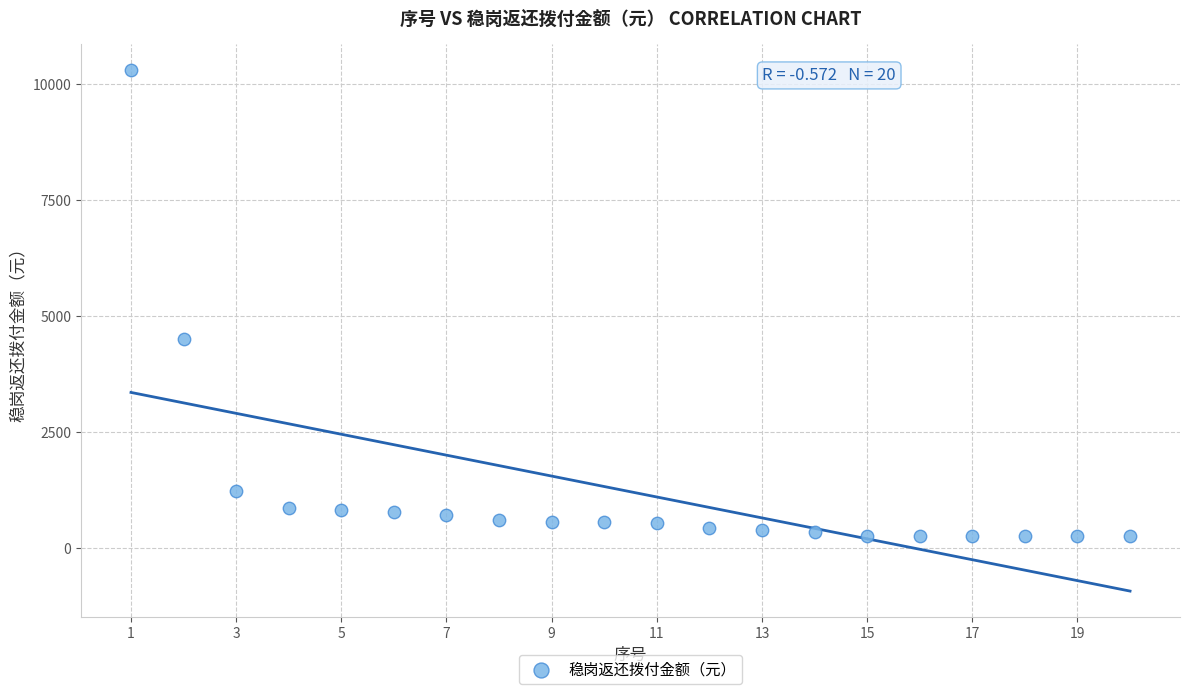

What Y value in the scatter plot is closest to 5285?

4513.4